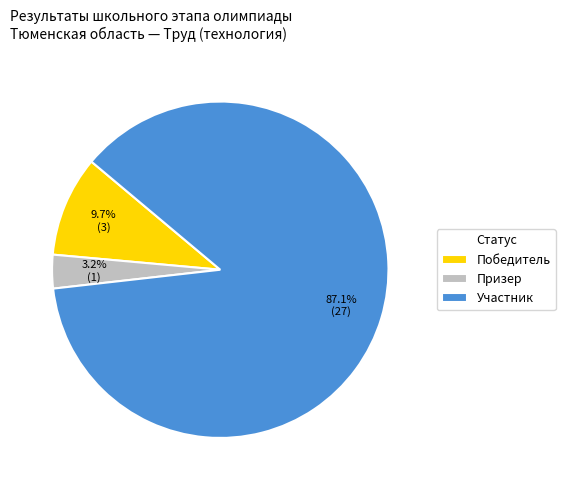

How many segments does this pie chart have?

3